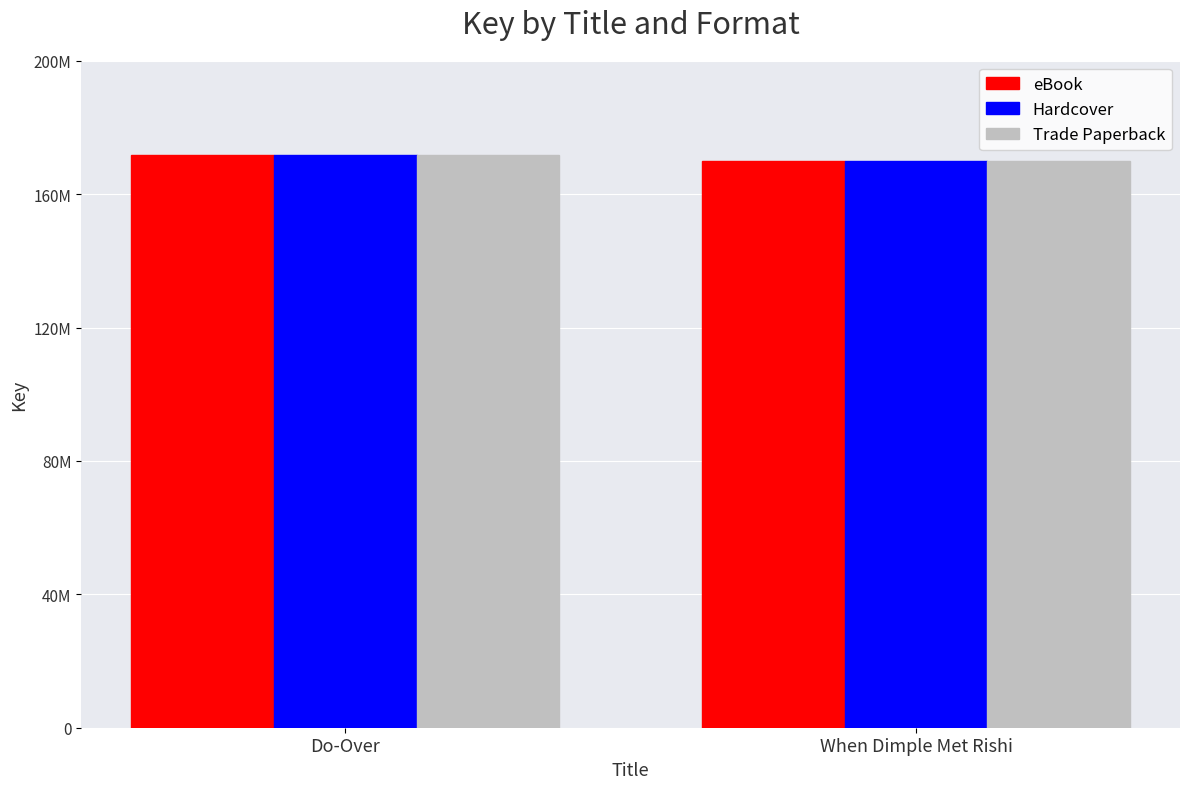

At which label is Trade Paperback closest to 170835978?

Do-Over